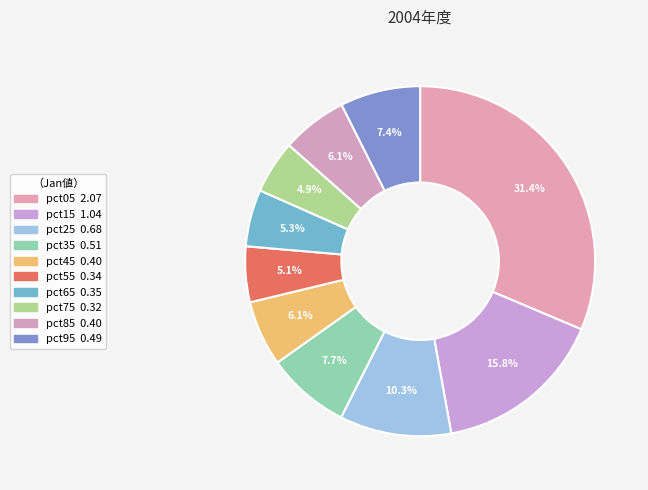

To the nearest percent, what portion does pct05 represent?

31%